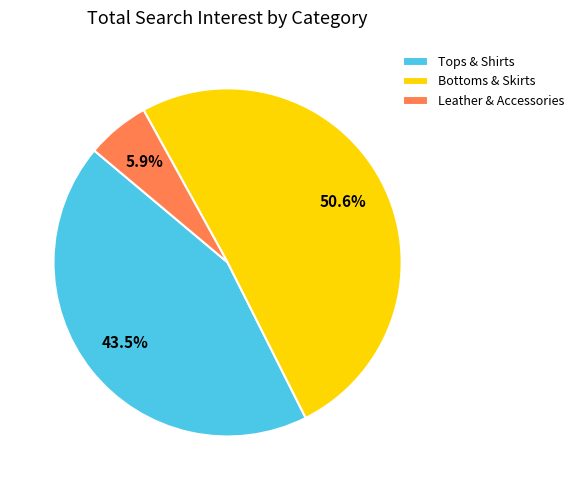

What percentage is NOT represented by Bottoms & Skirts?

49.4%